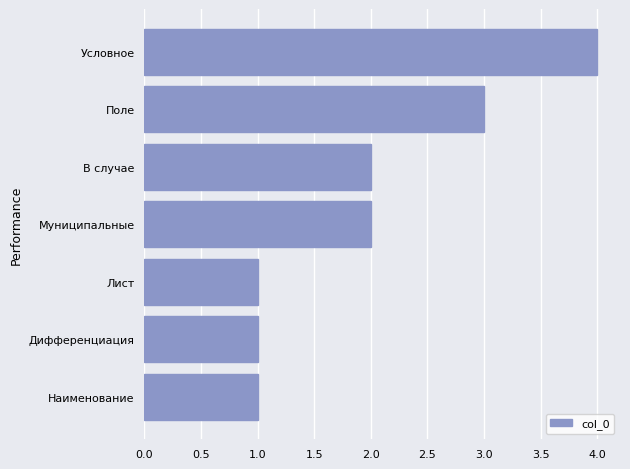

Approximately how many times larger is the value at Наименование compared to Поле?

0.3